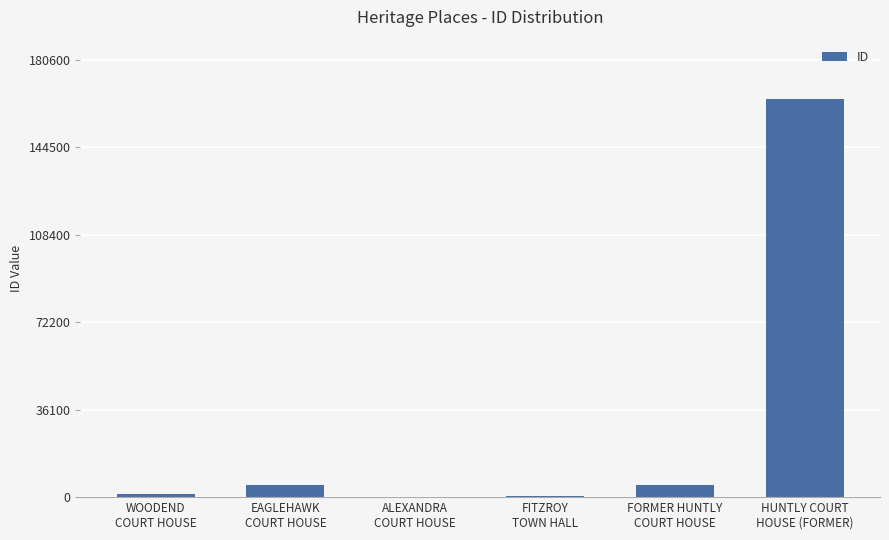

Are the bars horizontal?

No